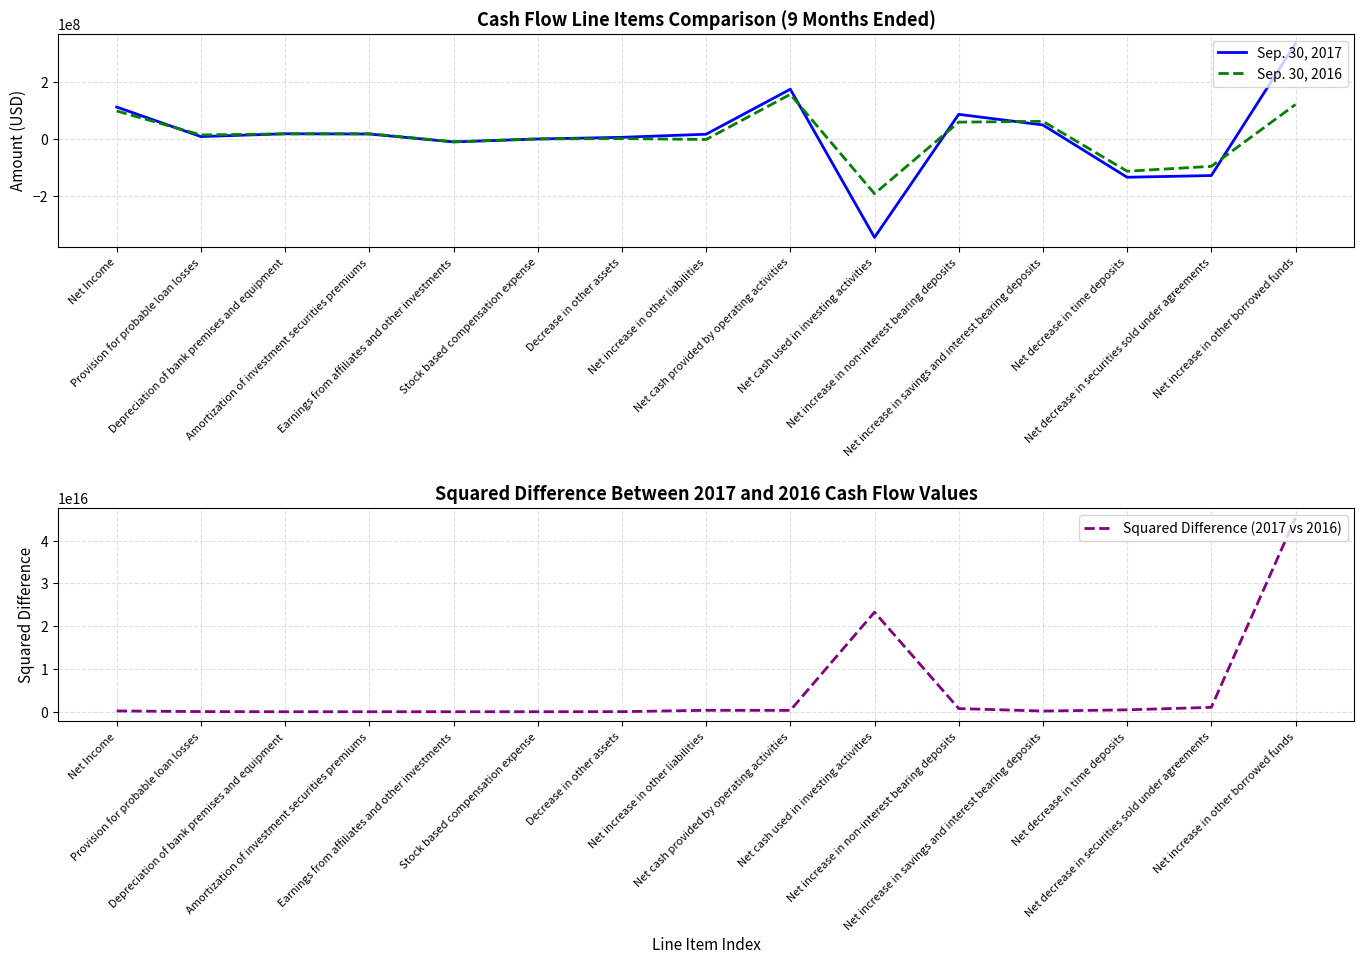

What are all the series names shown in the legend?

Sep. 30, 2017, Sep. 30, 2016, Squared Difference (2017 vs 2016)